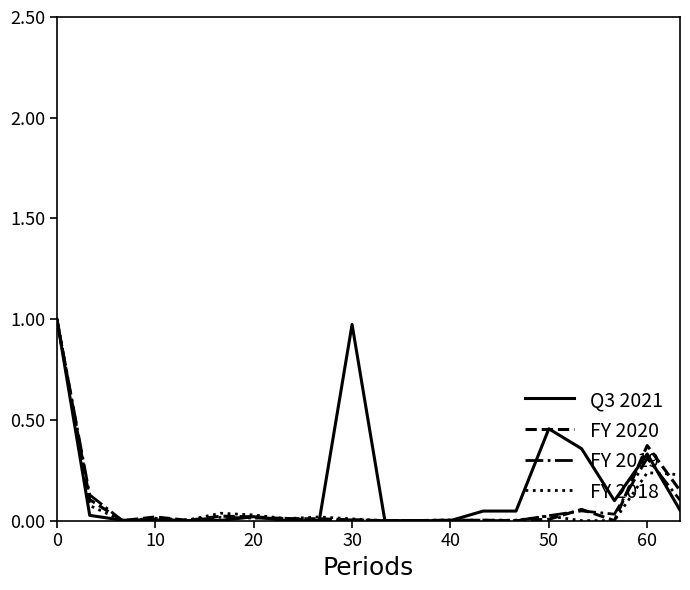

Reading left to right, extract all data points from this chart.

Q3 2021: 1.0	0.0	0.0	0.0	0.0	0.0	0.0	0.0	0.0	1.0	0.0	0.0	0.0	0.0	0.0	0.5	0.4	0.1	0.3	0.1
FY 2020: 1.0	0.1	0.0	0.0	0.0	0.0	0.0	0.0	0.0	0.0	0.0	0.0	0.0	0.0	0.0	0.0	0.1	0.0	0.4	0.1
FY 2019: 1.0	0.1	0.0	0.0	0.0	0.0	0.0	0.0	0.0	0.0	0.0	0.0	0.0	0.0	0.0	0.0	0.0	0.0	0.3	0.1
FY 2018: 1.0	0.1	0.0	0.0	0.0	0.0	0.0	0.0	0.0	0.0	0.0	0.0	0.0	0.0	0.0	0.0	0.0	0.0	0.2	0.2